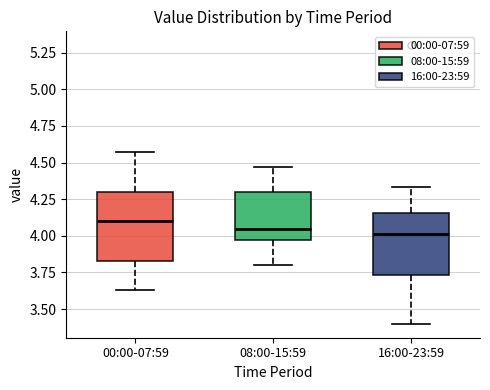

Reading left to right, transcribe this box plot: for each box, give where its median line is, the range the box spans, and where its two whiskers end, as read against the y-axis. The values are not printed on the chart, so give them approximately, as read against the axis.

00:00-07:59: median 4.10, box 3.85 to 4.30, whiskers 3.65 to 4.55
08:00-15:59: median 4.05, box 3.95 to 4.30, whiskers 3.80 to 4.45
16:00-23:59: median 4.00, box 3.75 to 4.15, whiskers 3.40 to 4.35